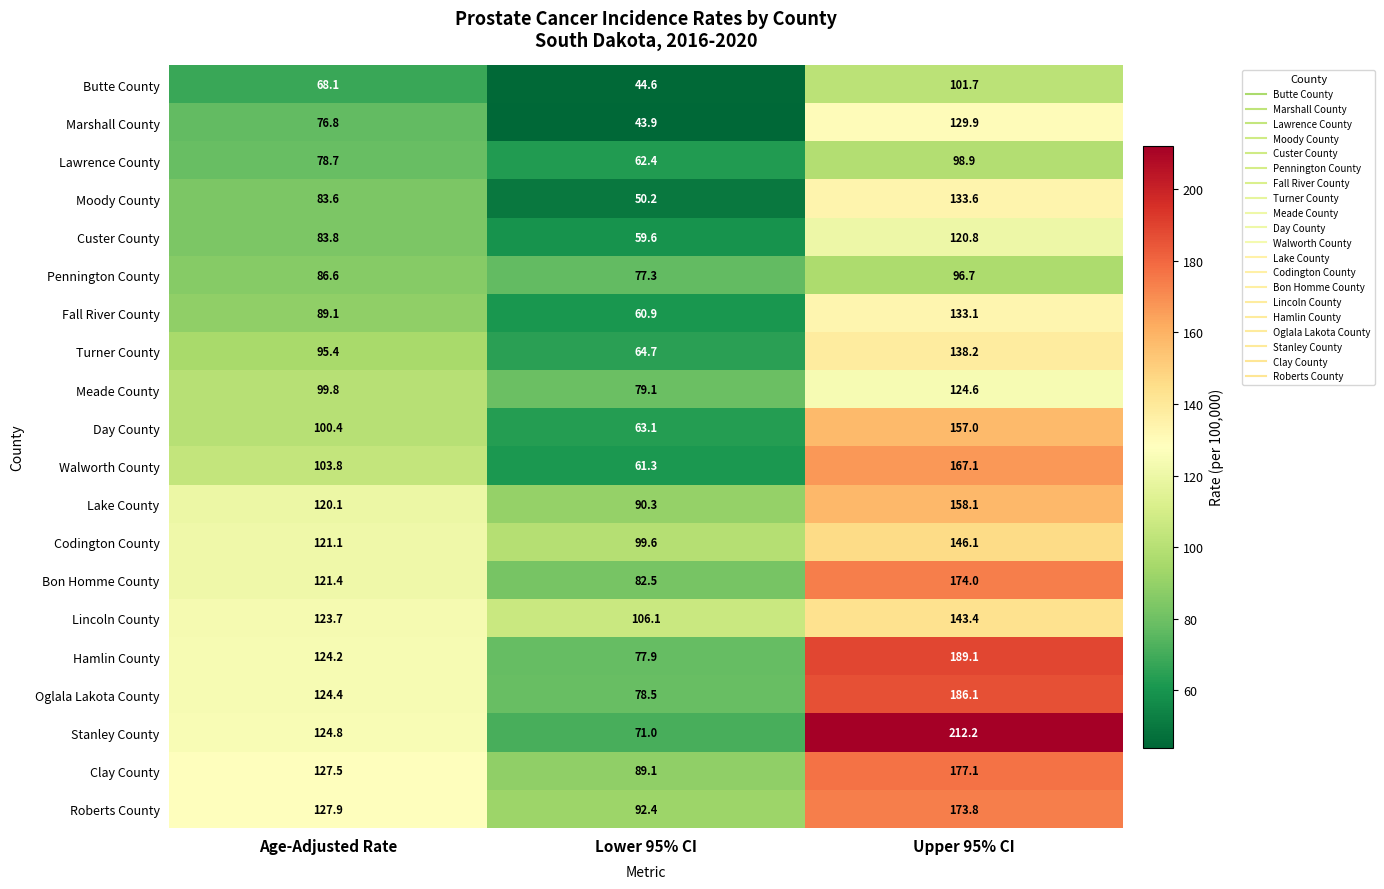

Which series has the largest range (max minus min)?

Stanley County